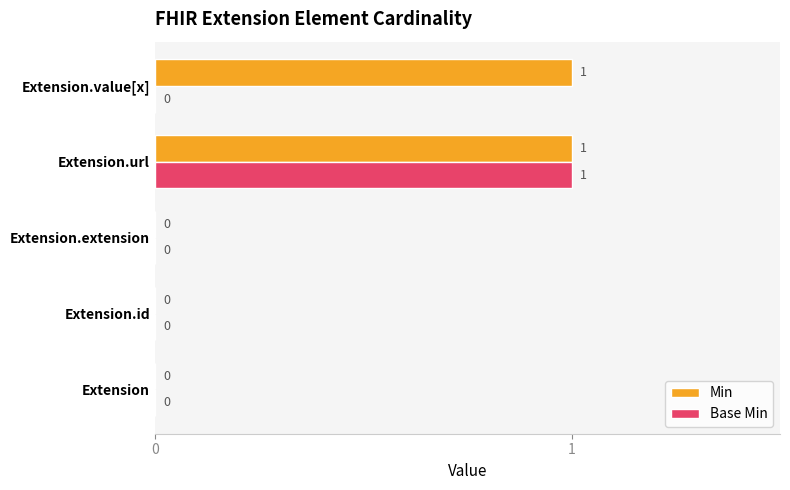

Which series changed the most between Extension.url and Extension.value[x]?

Base Min